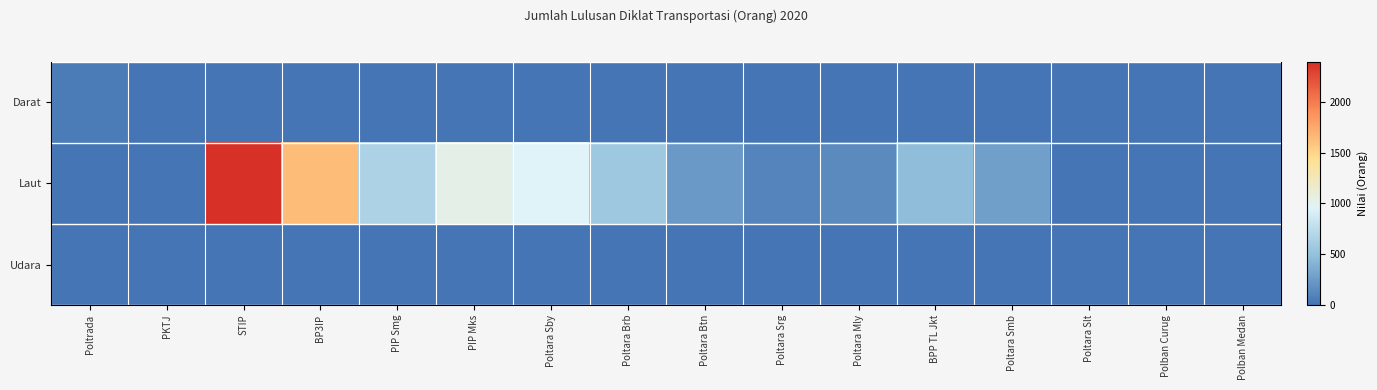

What is the total value across all series at Poltara Srg?

103